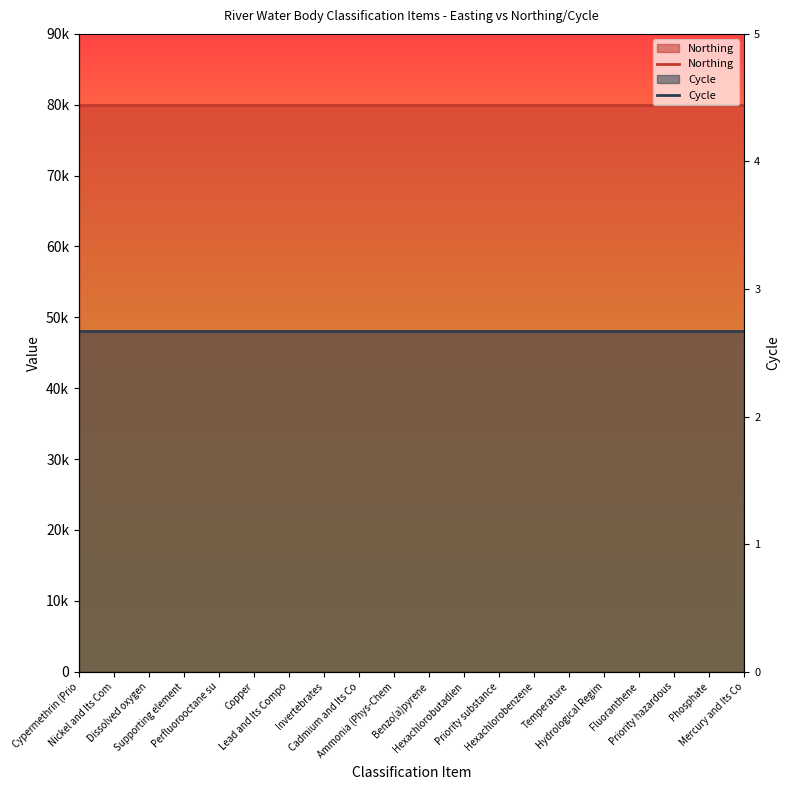

Count the number of categories in the chart.

20